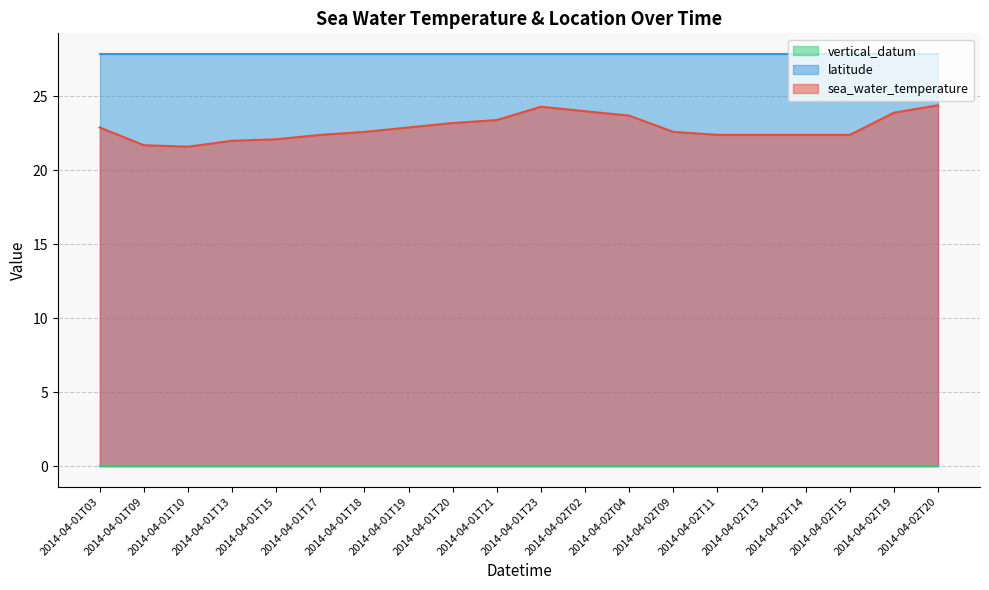

How many lines are shown in the chart?

3